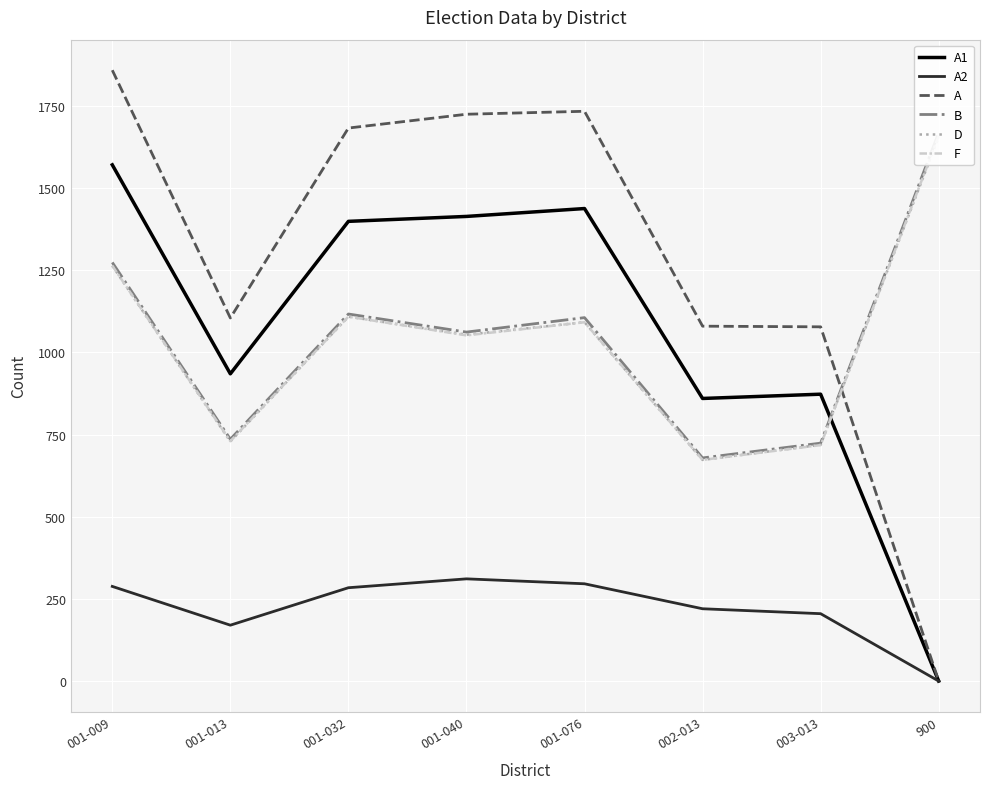

What is the highest value of the A2 series?

311